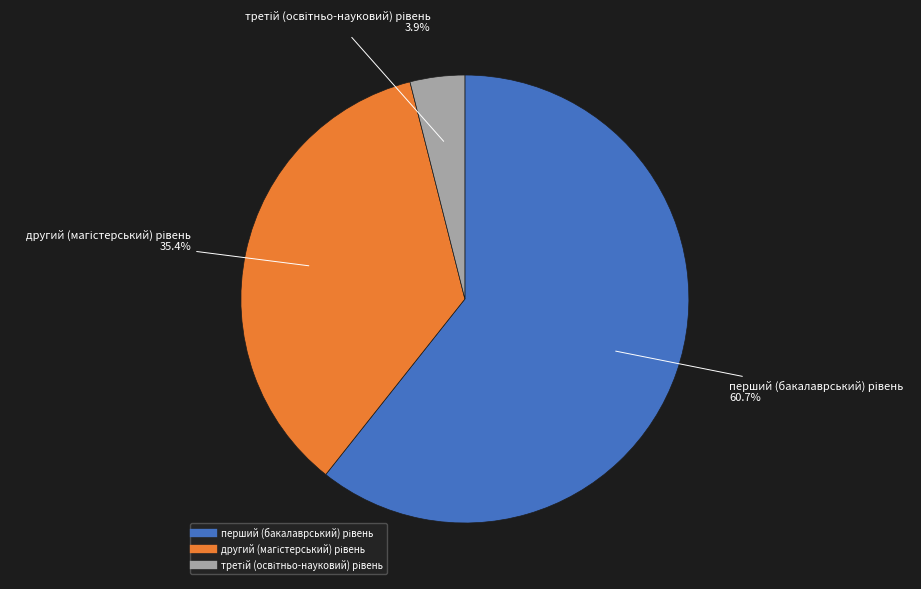

Is there a majority slice in this chart?

Yes